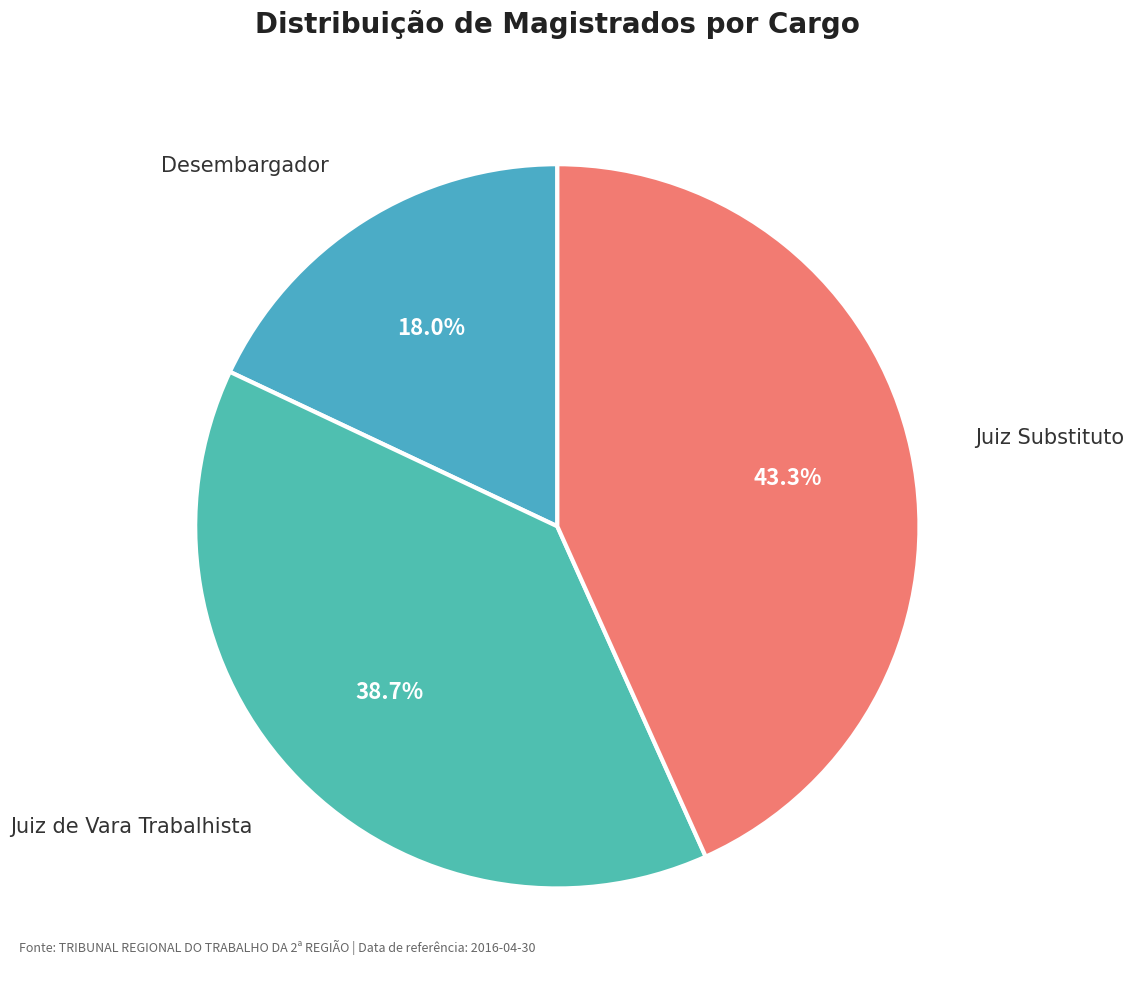

Does any single category account for the majority?

No